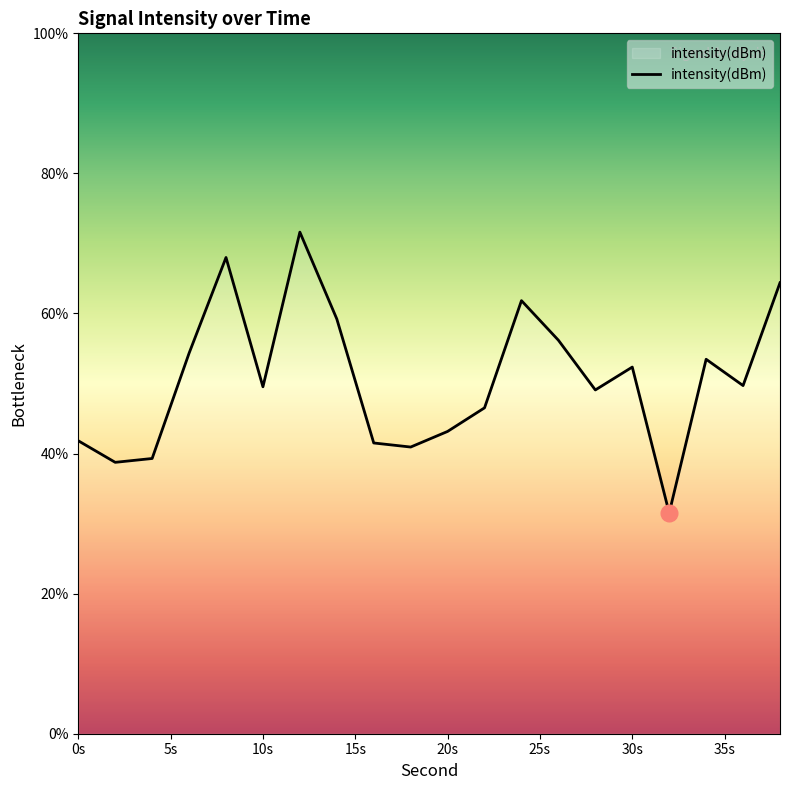

How many lines are shown in the chart?

1